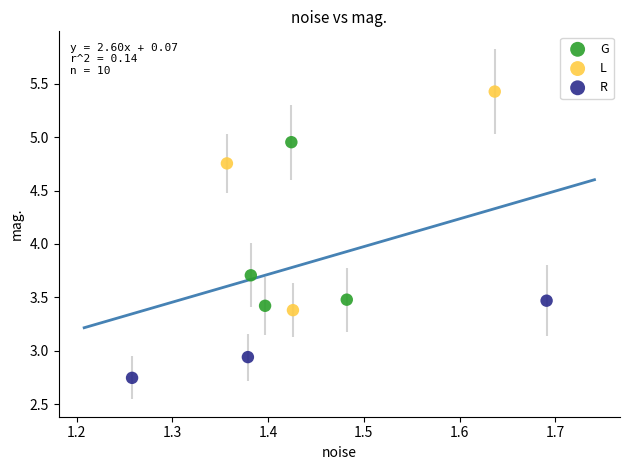

Which series contains the highest Y value?

L